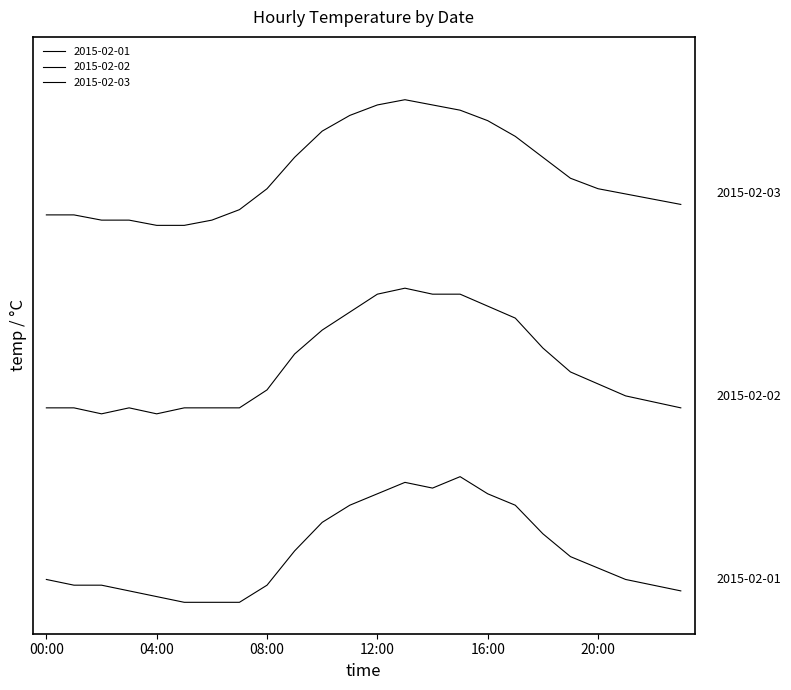

What is the maximum value for 2015-02-01?

8.0